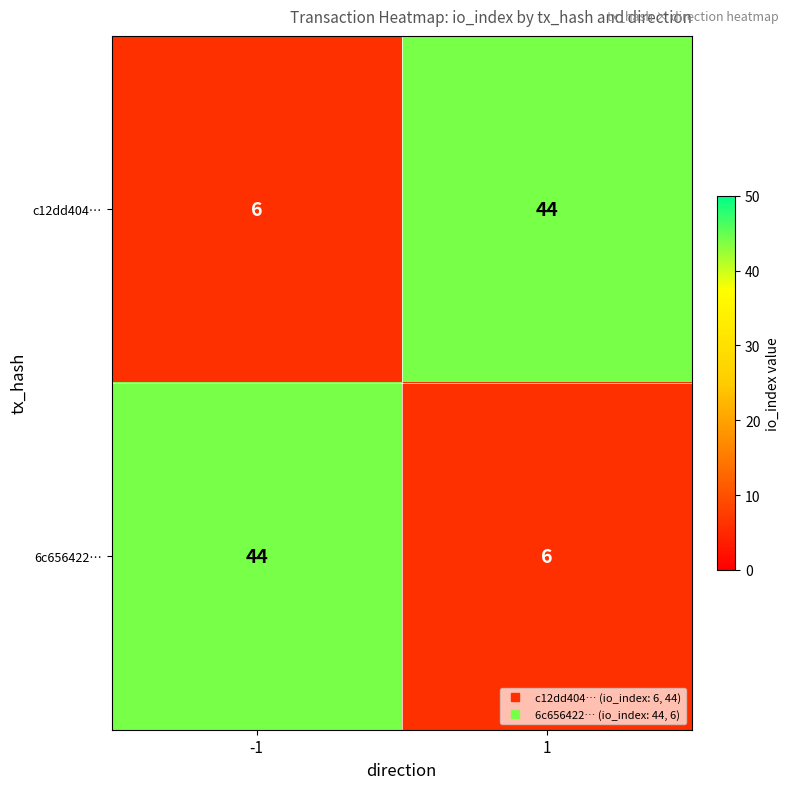

Is it true that 6c656422… equals 6 at 1?

True